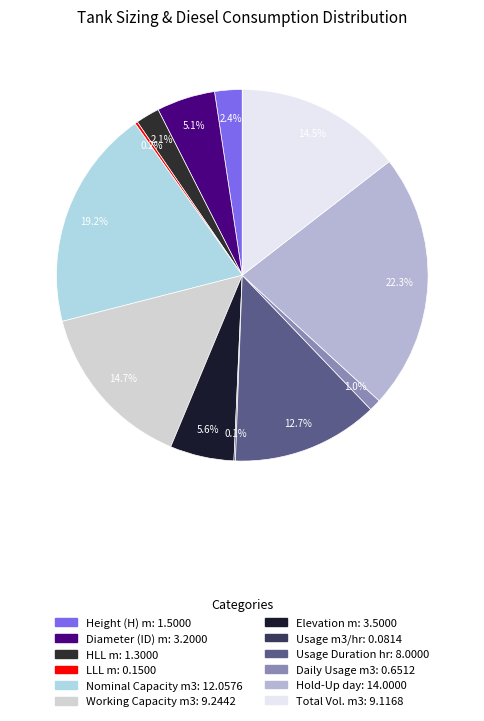

Does any single category account for the majority?

No